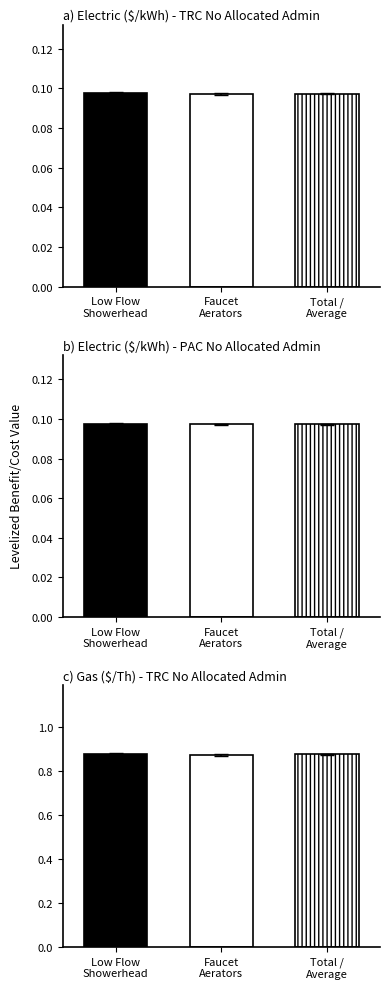

Reading left to right, extract all data points from this chart.

Electric ($/kWh) No Alloc Admin TRC: 278002-Low Flow Showerhead/Self Install=0.1	278001-Faucet Aerators/Self Install=0.1	Total or Average=0.1
Electric ($/kWh) No Alloc Admin PAC: 278002-Low Flow Showerhead/Self Install=0.1	278001-Faucet Aerators/Self Install=0.1	Total or Average=0.1
Gas ($/Th) No Alloc Admin TRC: 278002-Low Flow Showerhead/Self Install=0.9	278001-Faucet Aerators/Self Install=0.9	Total or Average=0.9